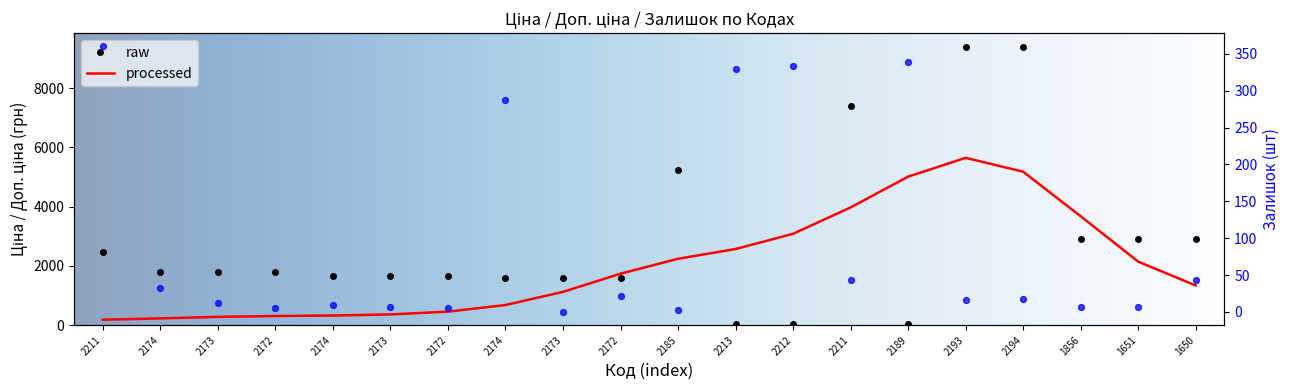

Which series has the largest total across all categories?

Доп. ціна